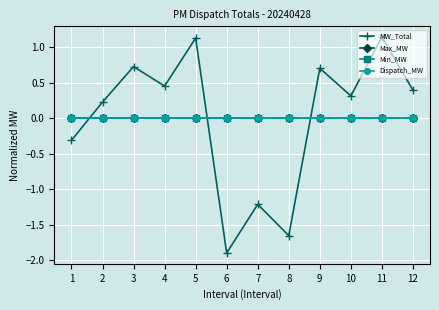

True or false: Min_MW and Max_MW cross at least once.

False